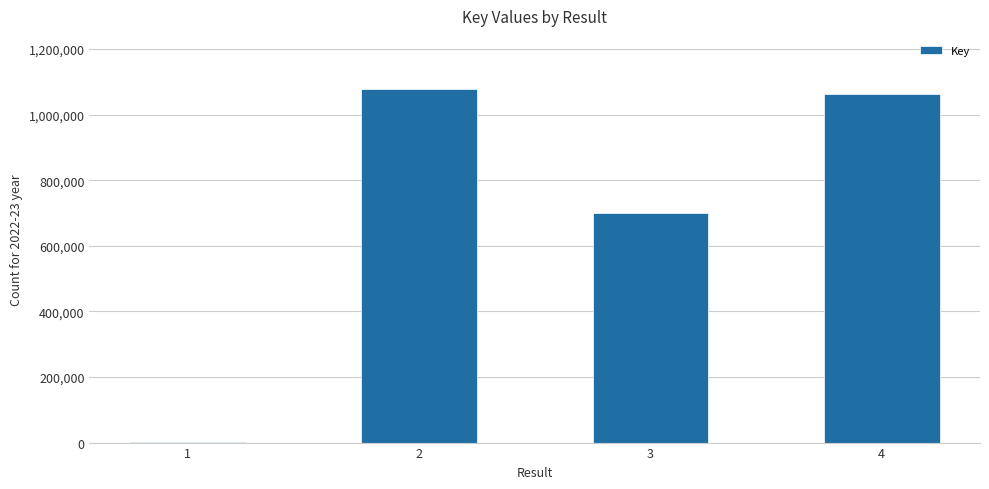

Reading left to right, list all the values displayed in this chart.

1=1263	2=1078032	3=698841	4=1061311